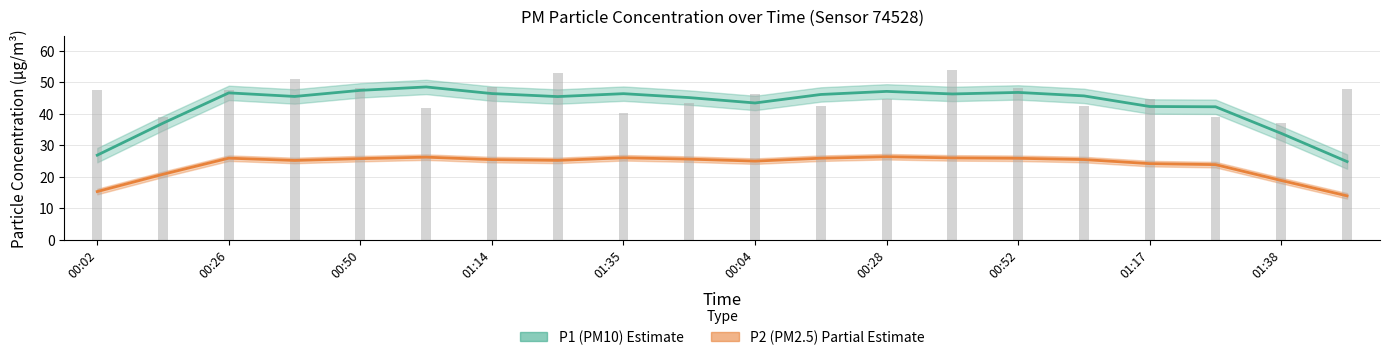

What is the change in value from 00:28 to 01:28?

-5.5